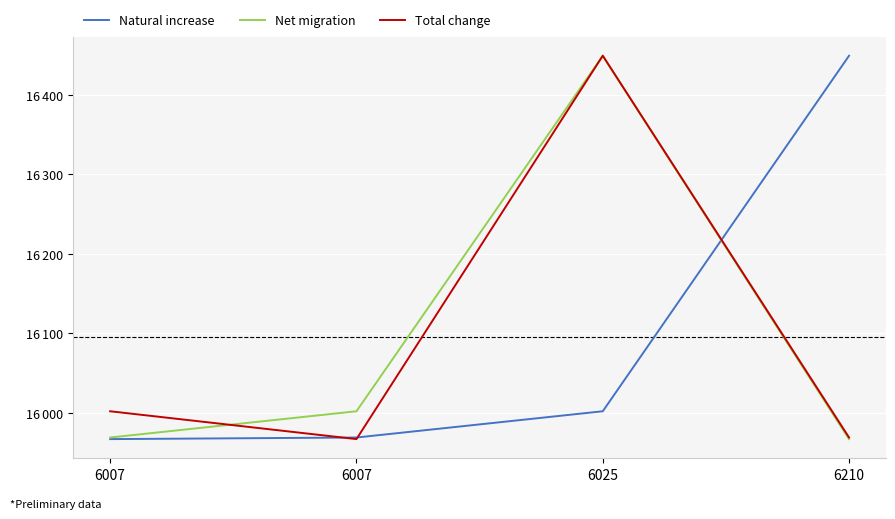

Does the chart display data point markers on the line(s)?

No